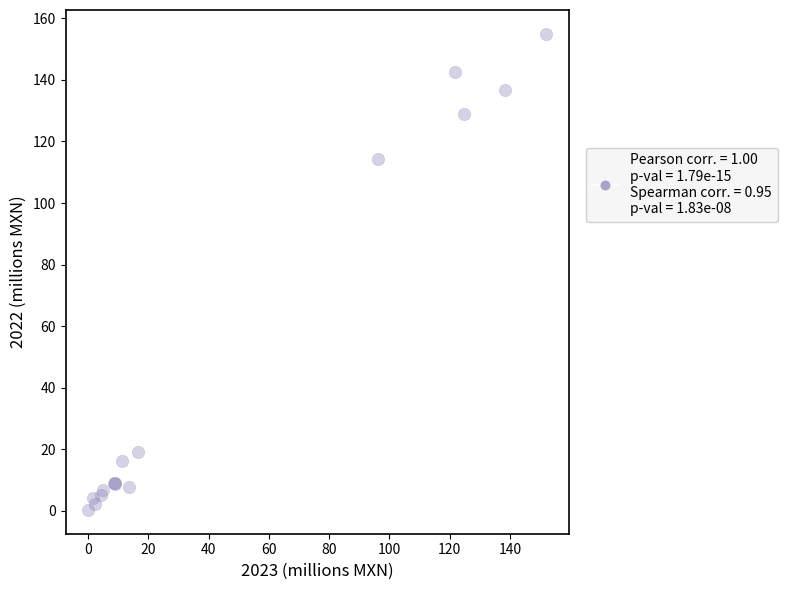

What Y value in the scatter plot is closest to 77?

114.2